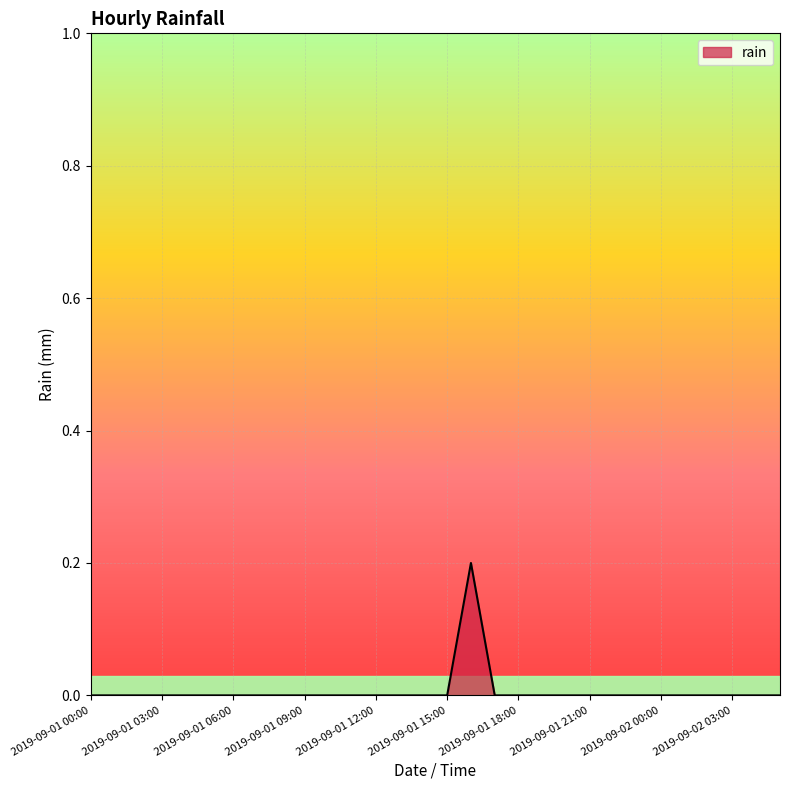

What is the greatest value displayed?

0.2